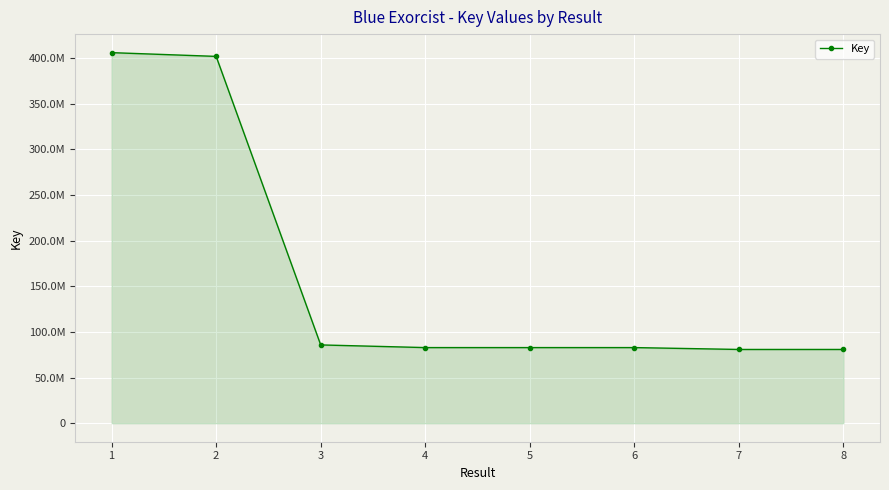

What is the difference between the values at 4 and 8?

2050202